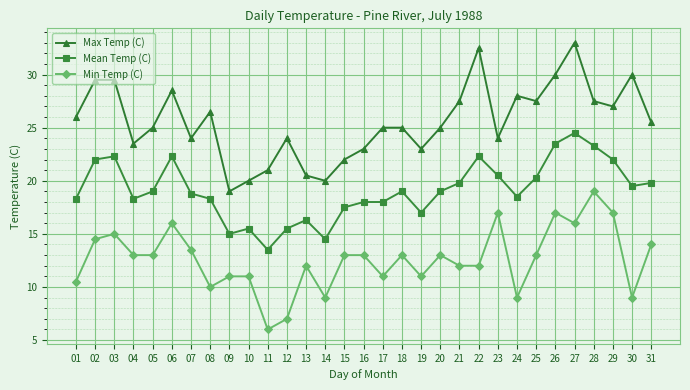

Which series has the widest spread of values?

Max Temp (C)